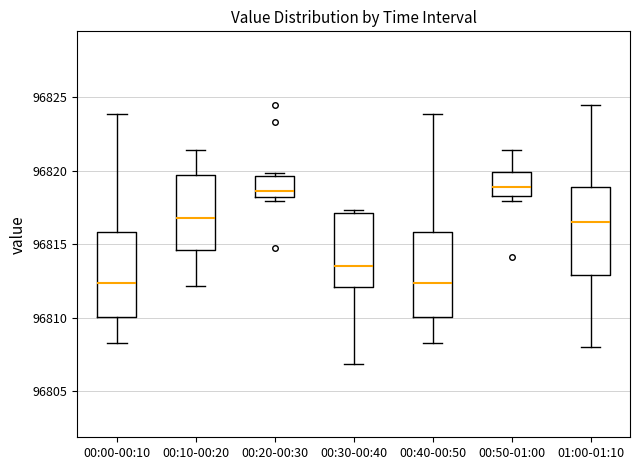

Where is the lower edge of the box for 00:50-01:00 on the y-axis? The values are not printed on the chart, so give them approximately, as read against the axis.

96818.5